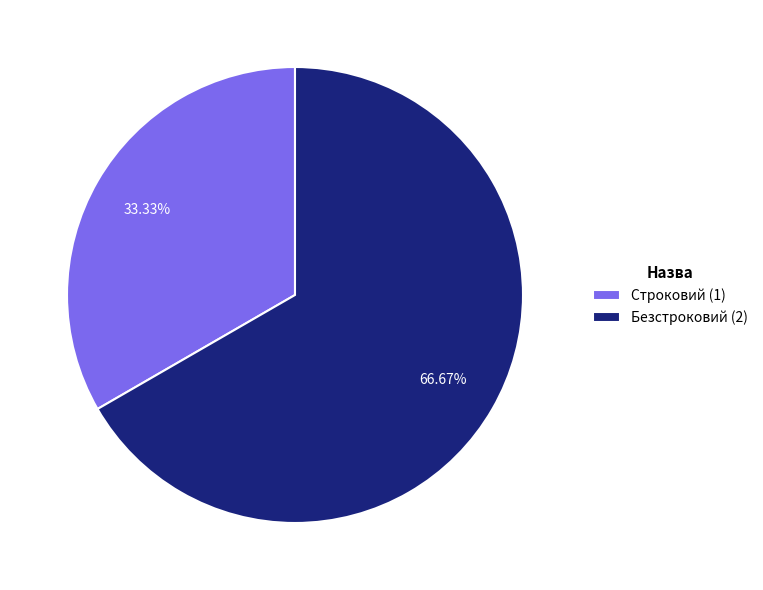

Is it true that Безстроковий is 67% of the pie?

True